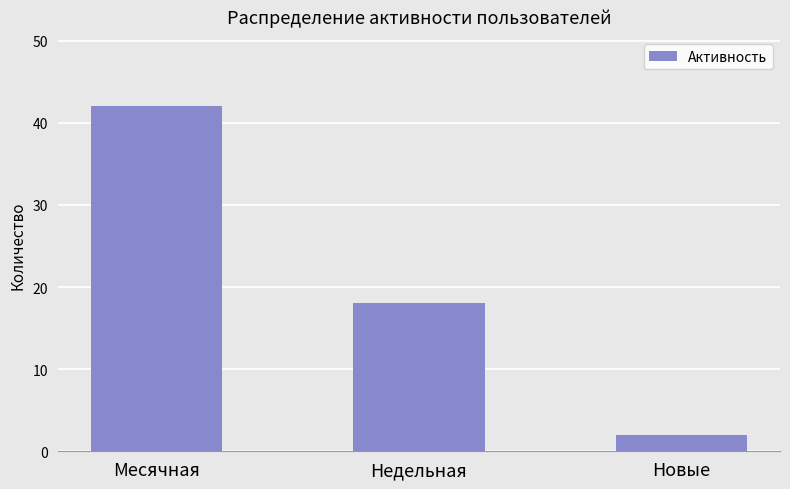

The value at Недельная is 18. True or false?

True